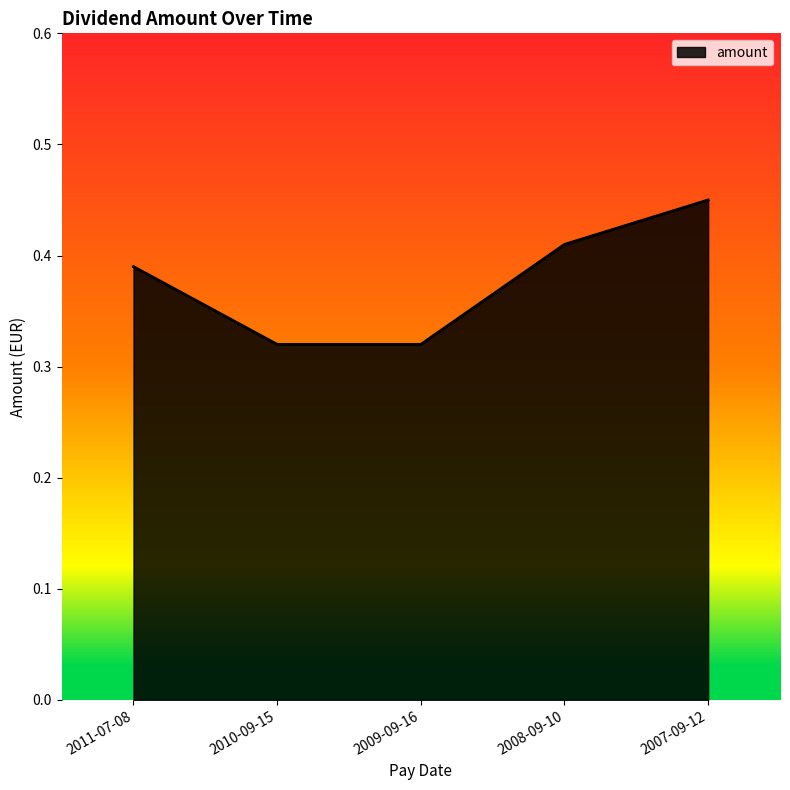

The chart shows a value of 0.5 at 2009-09-16. True or false?

False